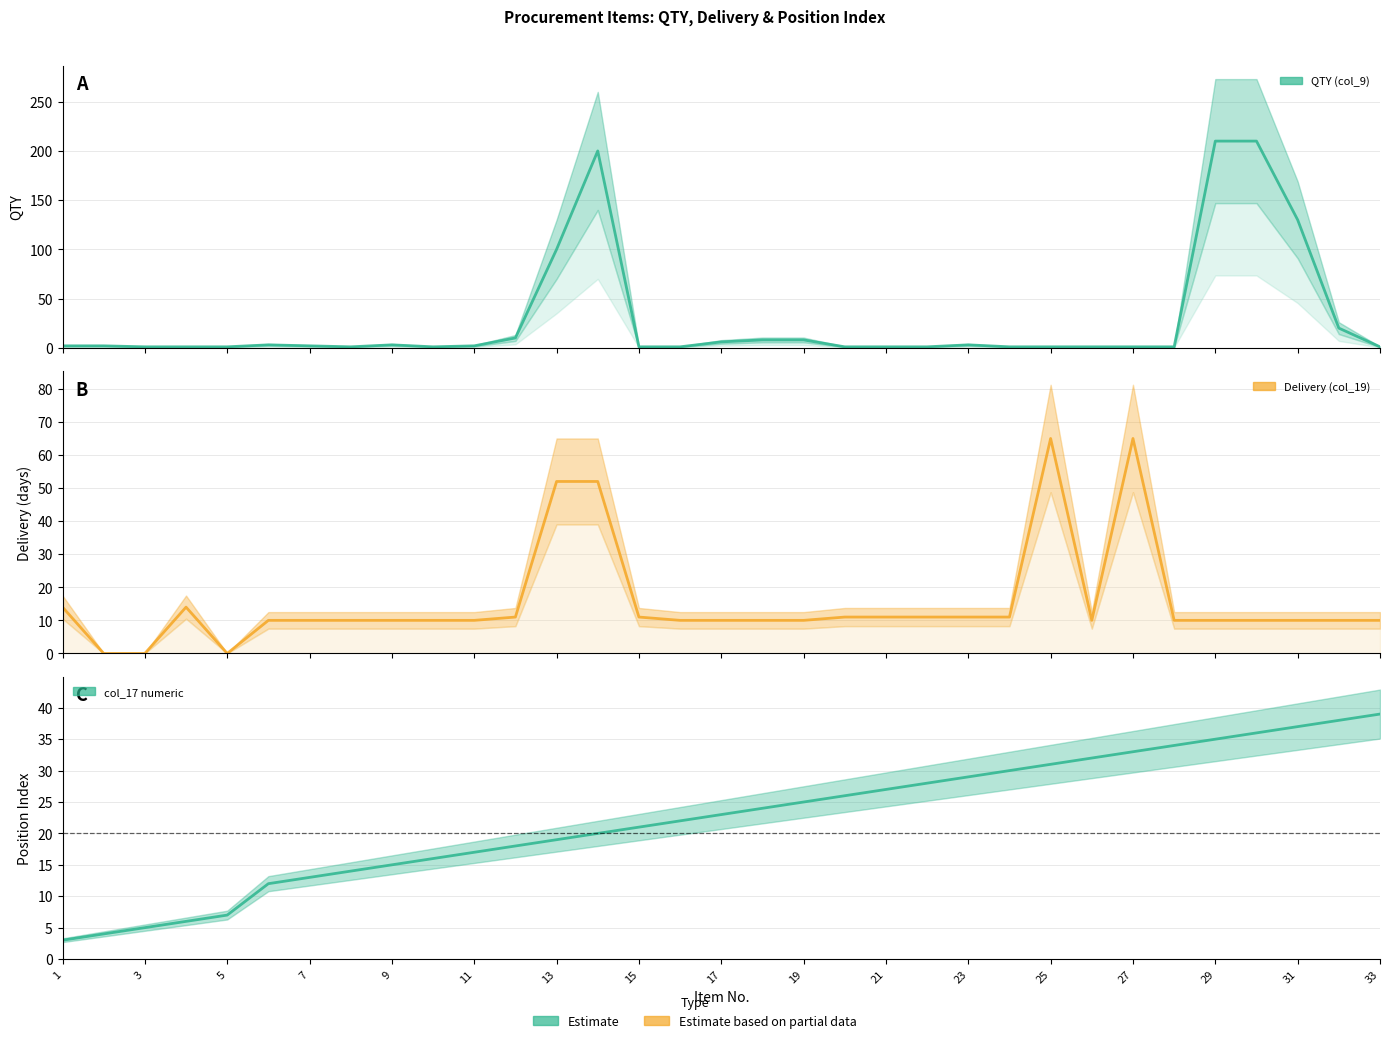

What is the difference between the col_17 numeric values at 32 and 20?

12